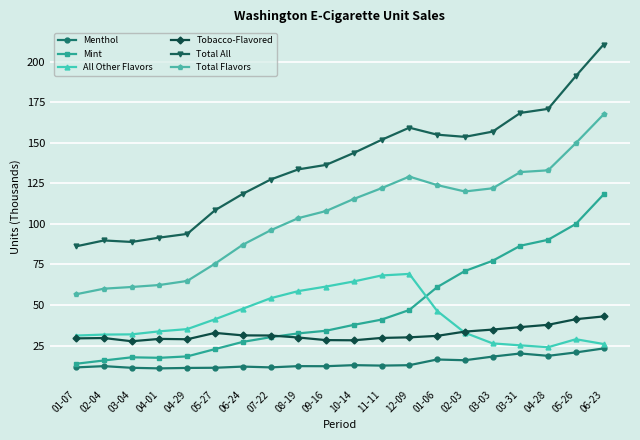

How many values in the All Other Flavors series are below 35?

10